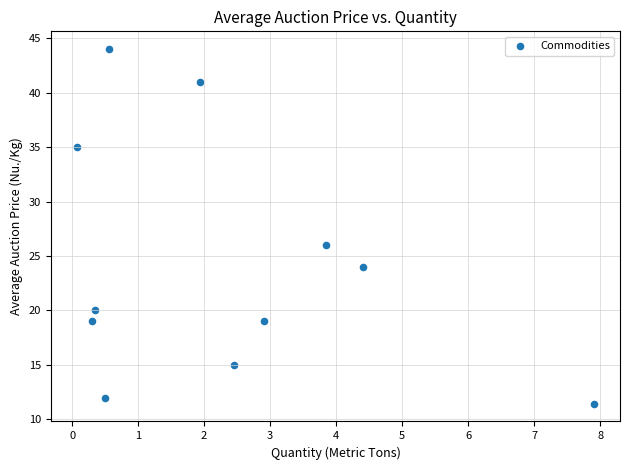

What is the range of X values (max minus min)?

7.8